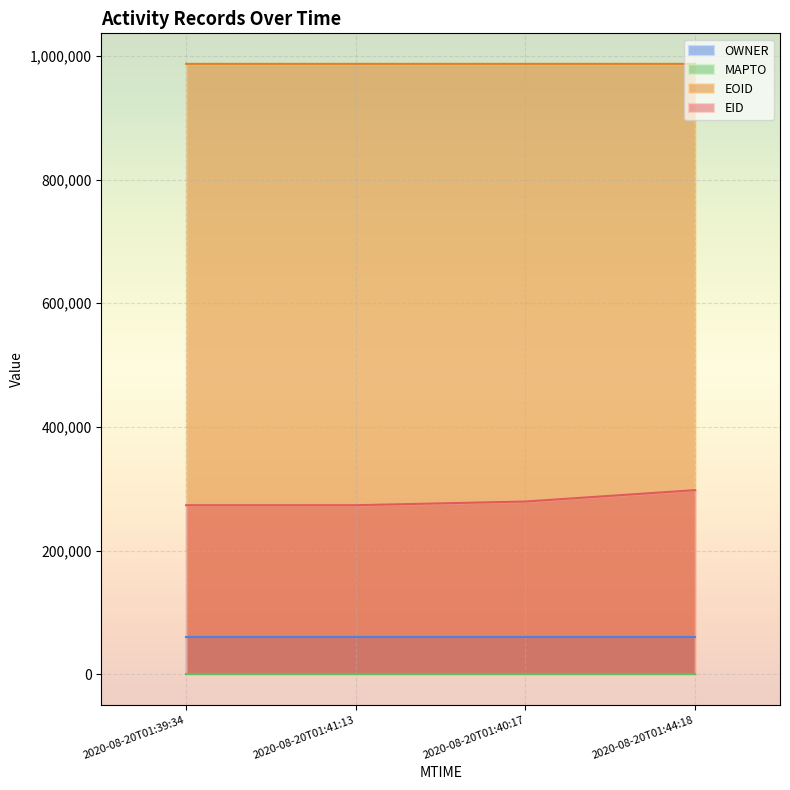

Which category has the lowest value in the EID series?

2020-08-20T01:39:34